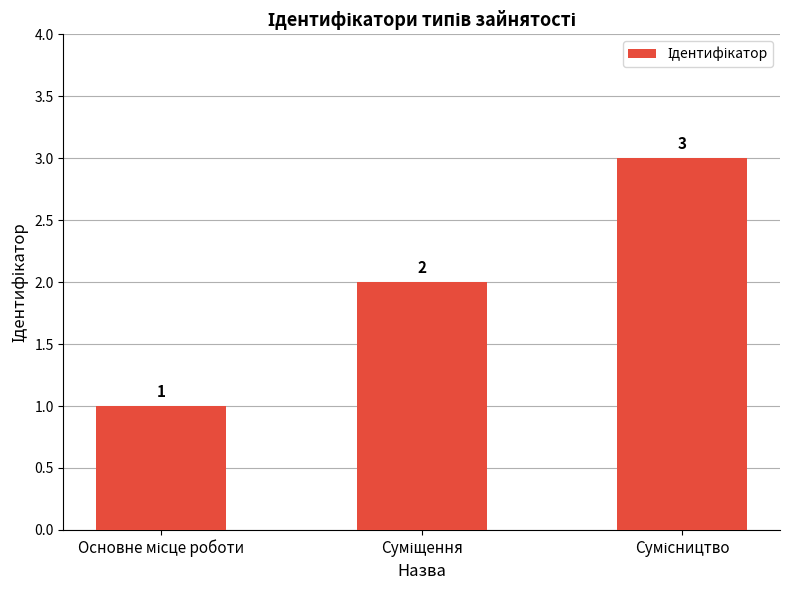

How many values are below 2?

1